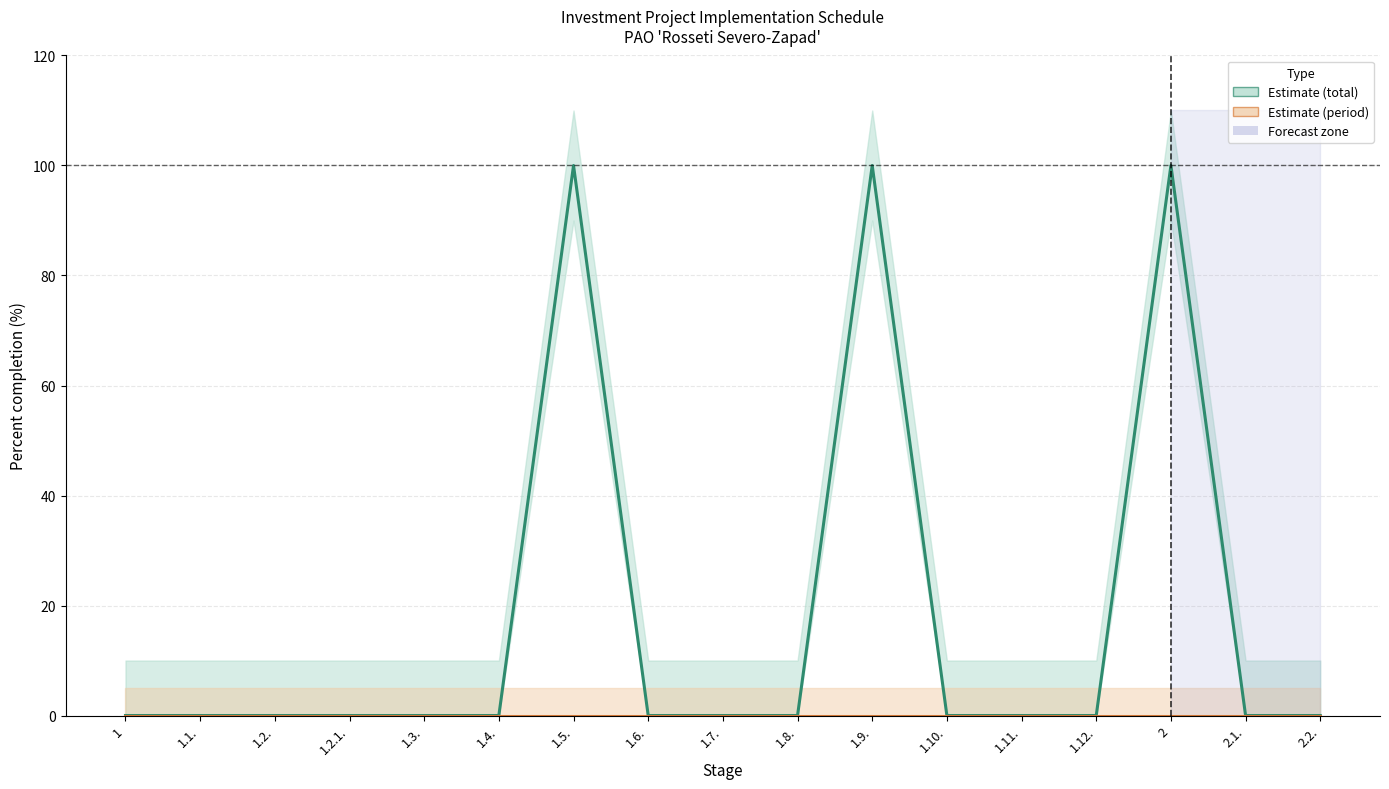

How many series are shown in this chart?

2